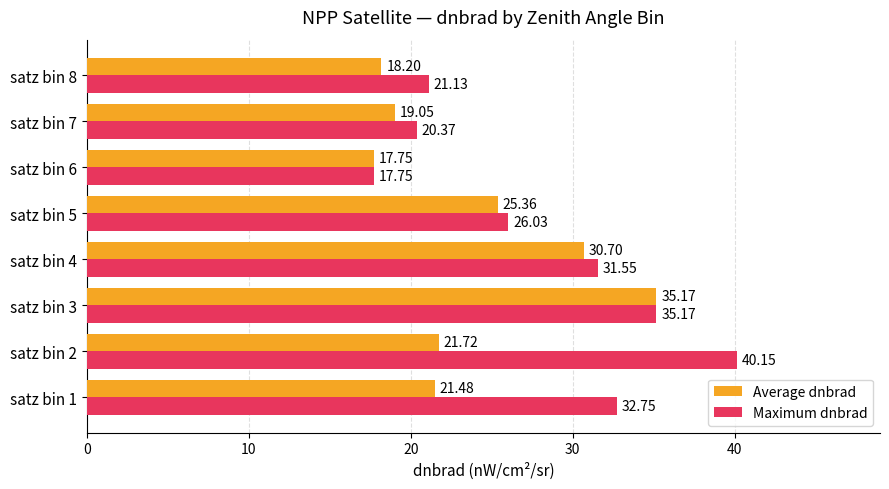

What are all the series names shown in the legend?

Average dnbrad, Maximum dnbrad